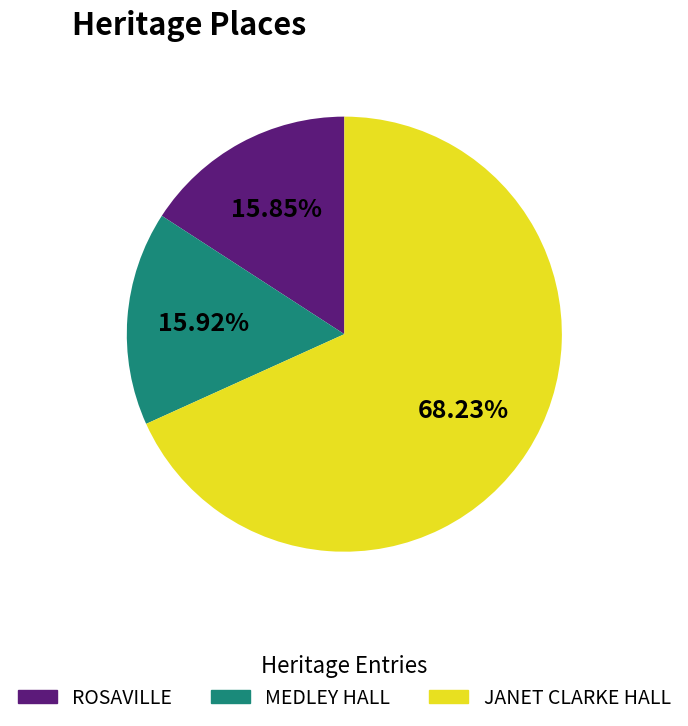

How many segments does this pie chart have?

3